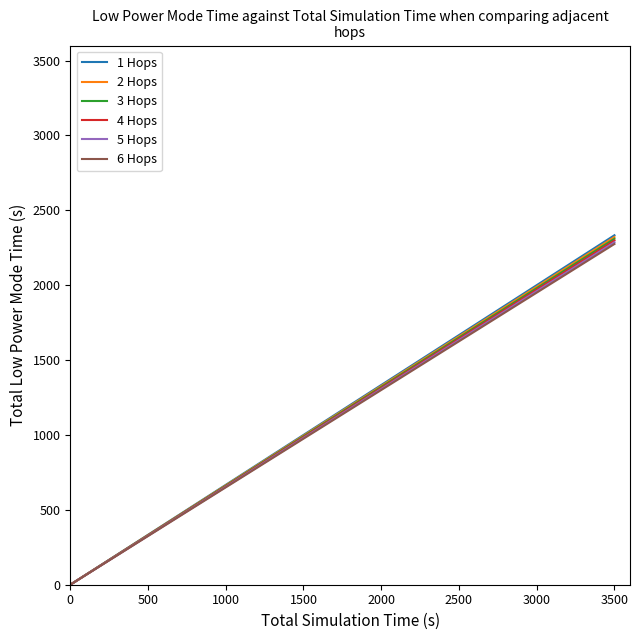

What is the greatest value displayed?

2333.3